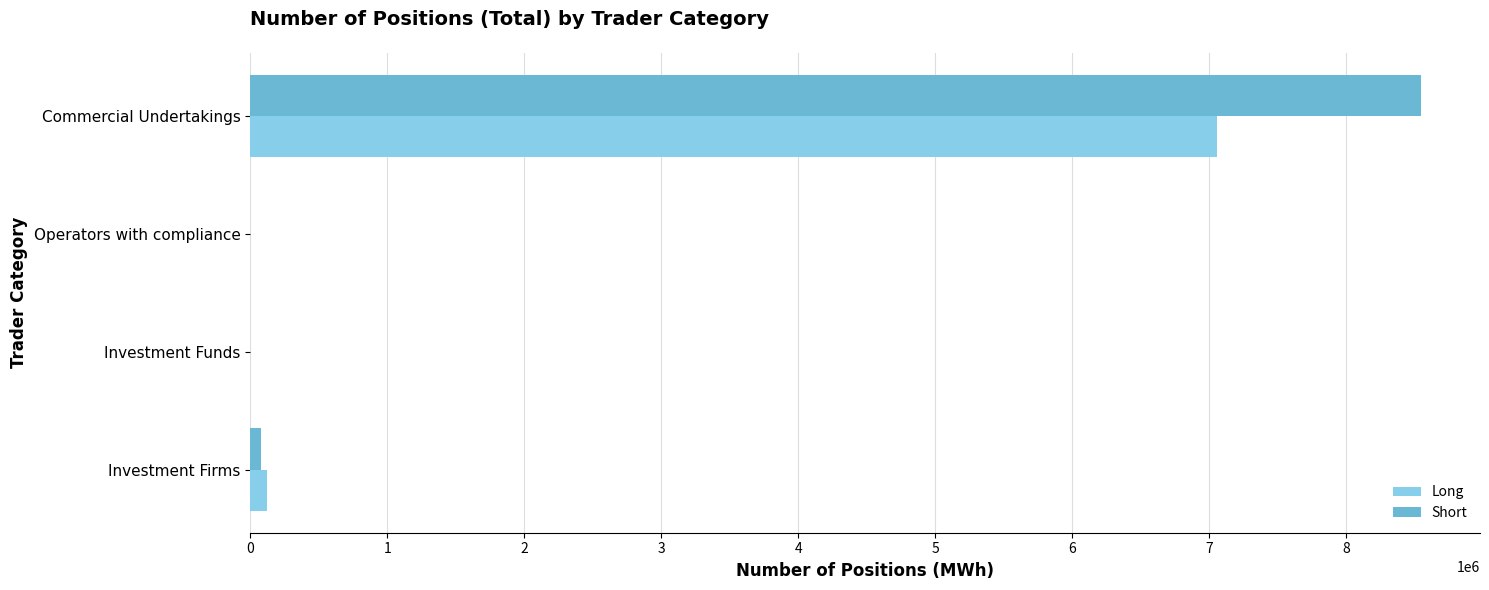

How many data points does each series have?

4